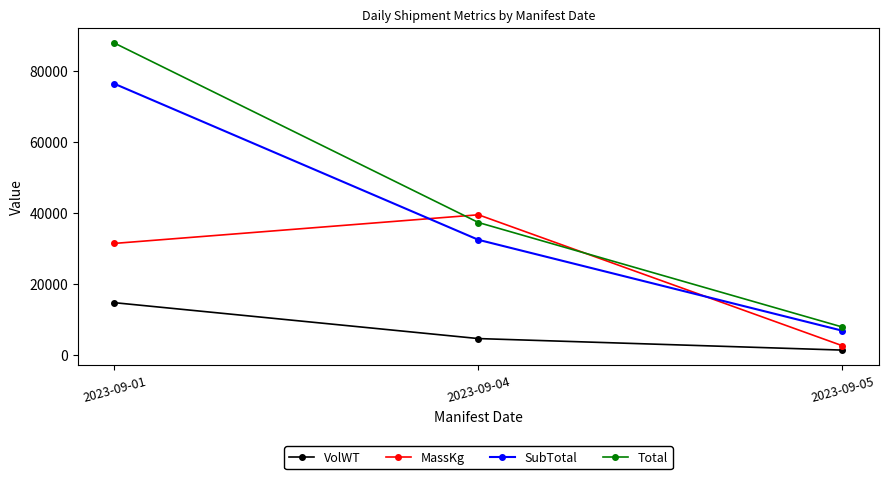

At which label is MassKg closest to 21084?

2023-09-01